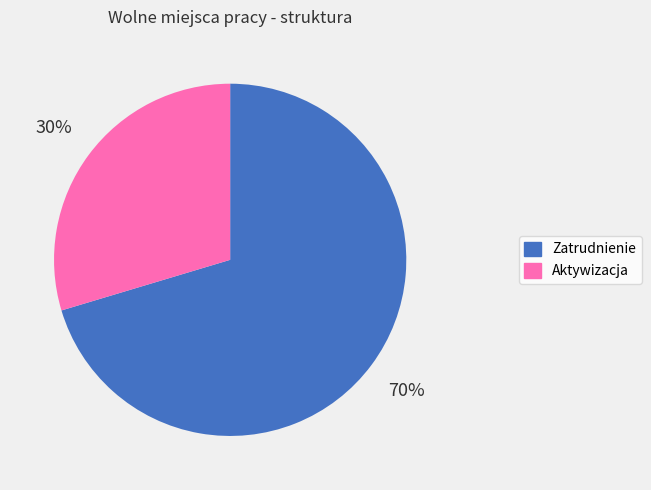

To the nearest percent, what percentage of the pie is Aktywizacja?

30%